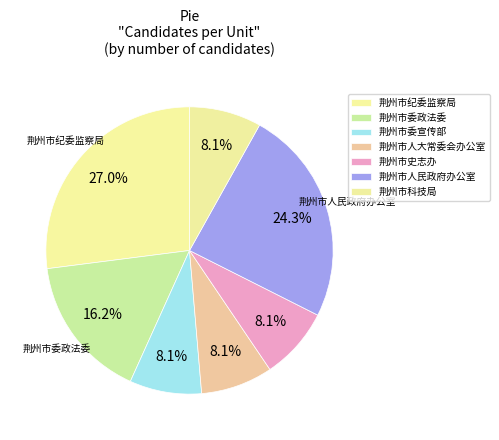

The 荆州市史志办 slice represents 8% of the pie. True or false?

True